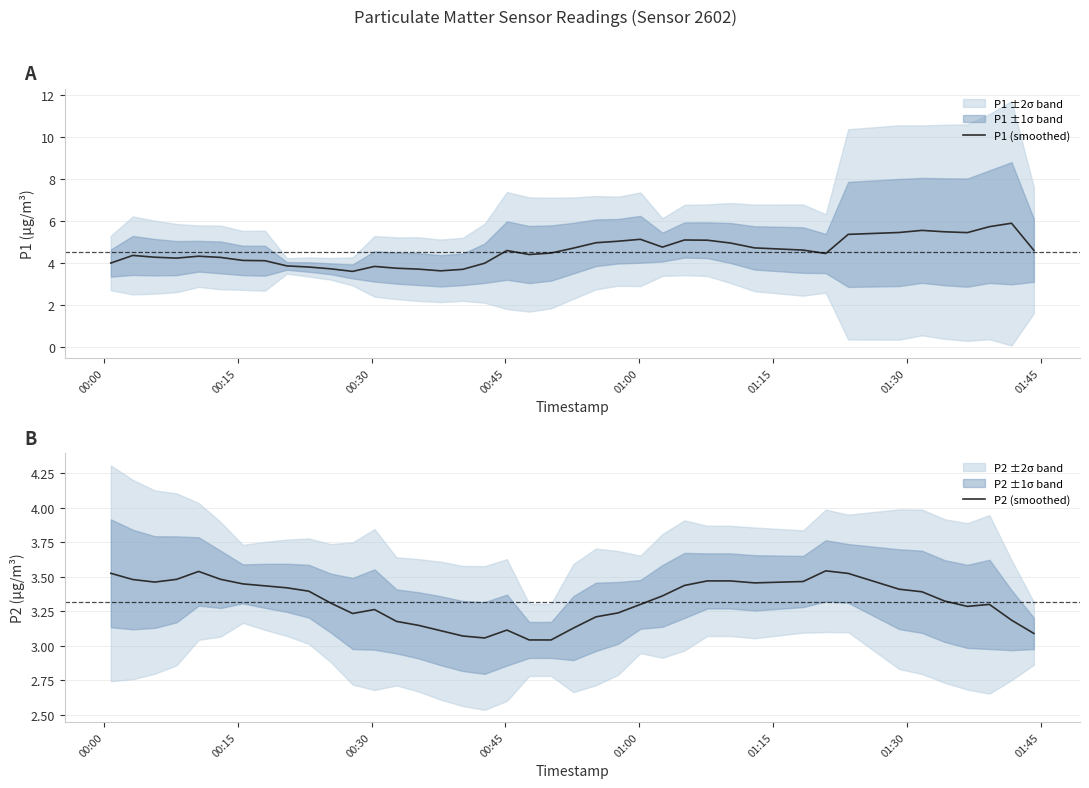

True or false: P1 (smoothed) and P2 (smoothed) intersect in this chart.

False